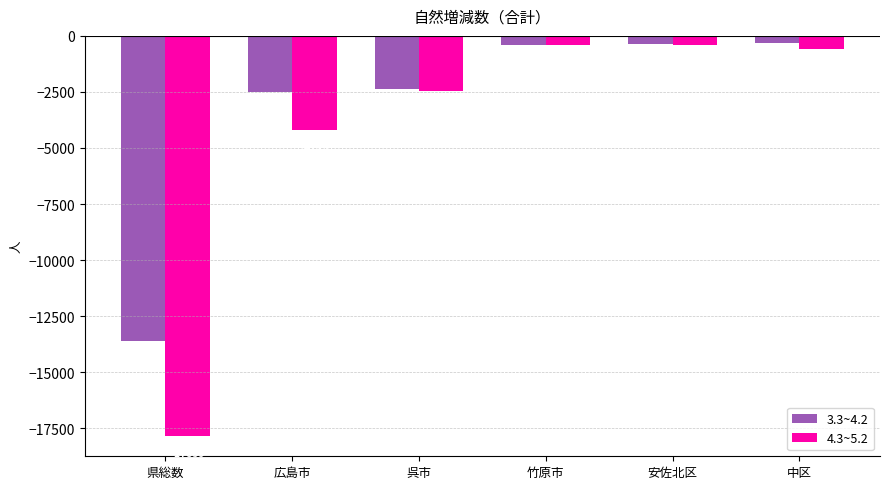

Which series has the largest total across all categories?

3.3~4.2